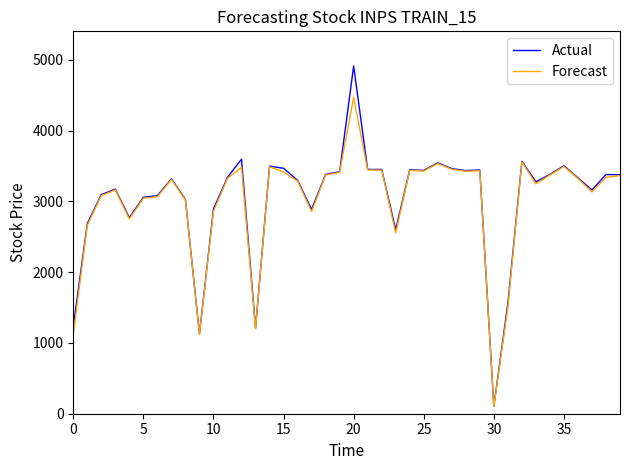

How many lines are shown in the chart?

2